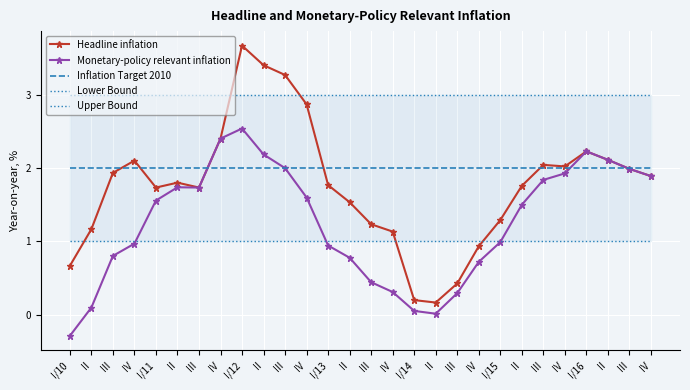

Which series changed the most between I/13 and II?

Monetary-policy relevant inflation